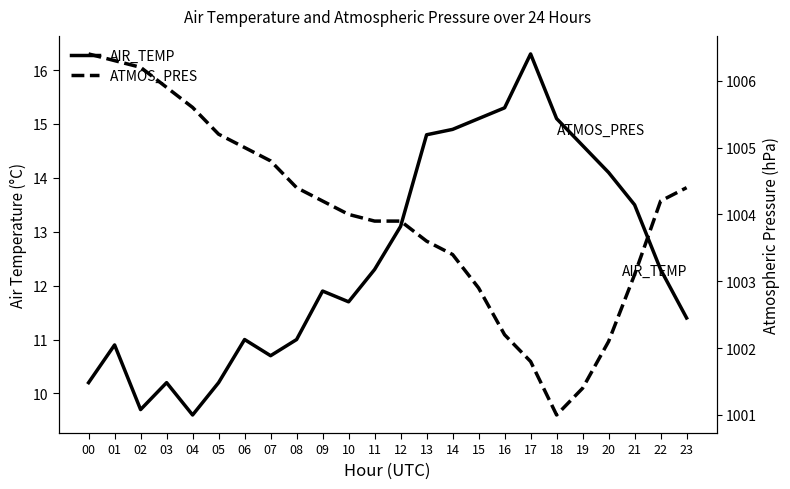

At how many categories does at least one series exceed 27?

24